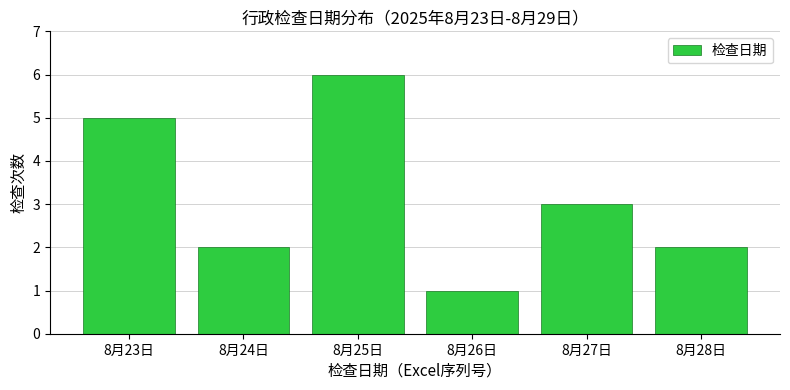

Reading left to right, transcribe all the data shown in this chart.

8月23日=5	8月24日=2	8月25日=6	8月26日=1	8月27日=3	8月28日=2